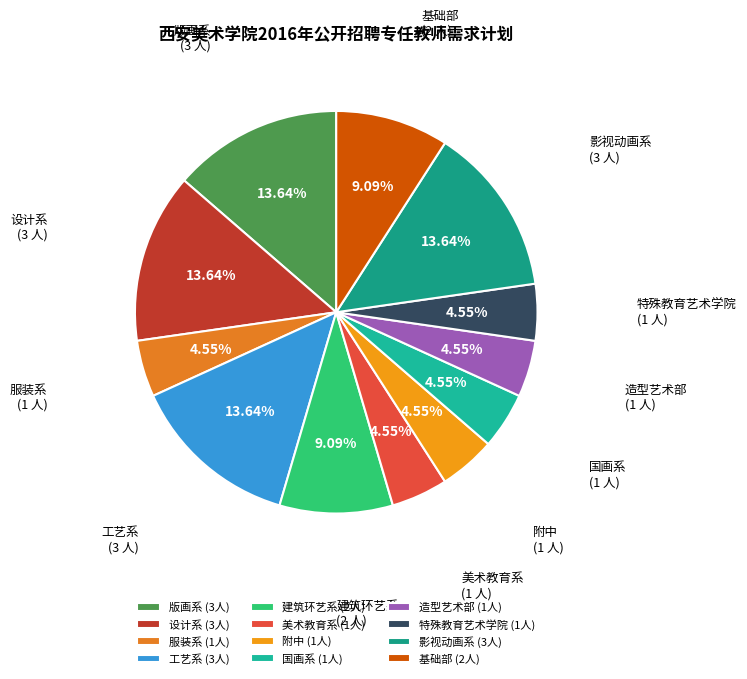

What is the change in value from 工艺系 to 基础部?

-1